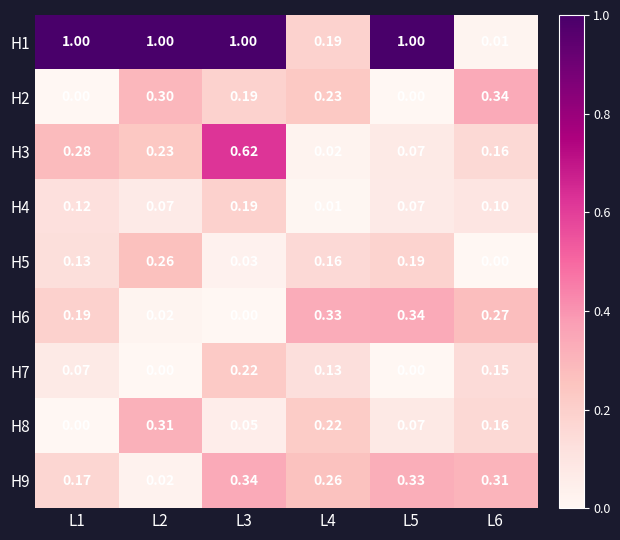

Count the number of categories in the chart.

6